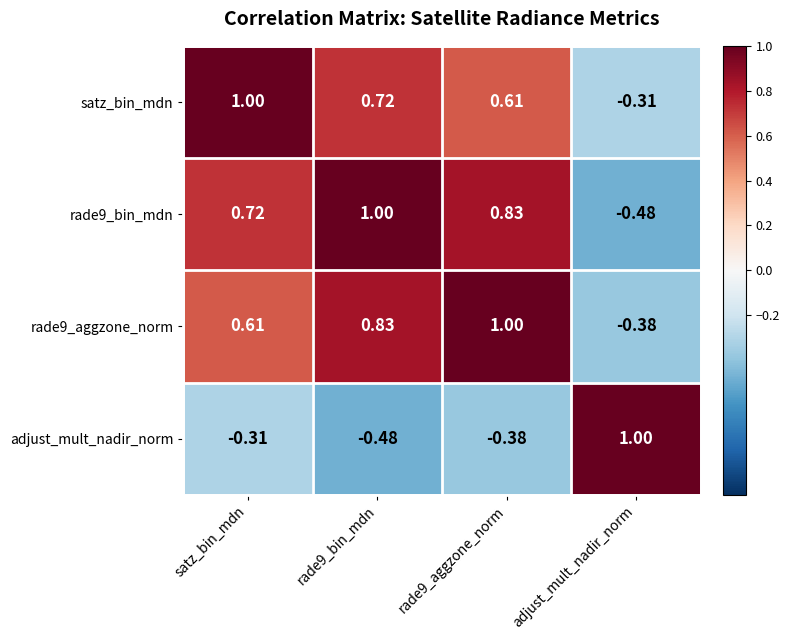

At which label does adjust_mult_nadir_norm first exceed 0?

adjust_mult_nadir_norm